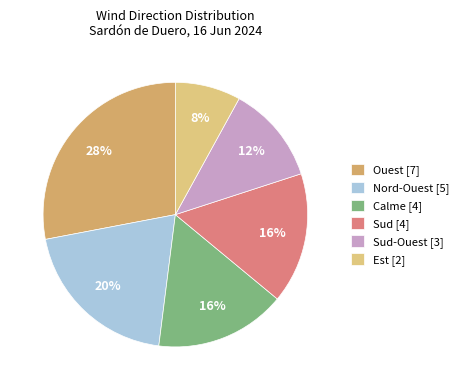

Between Sud-Ouest [3] and Nord-Ouest [5], which is larger?

Nord-Ouest [5]